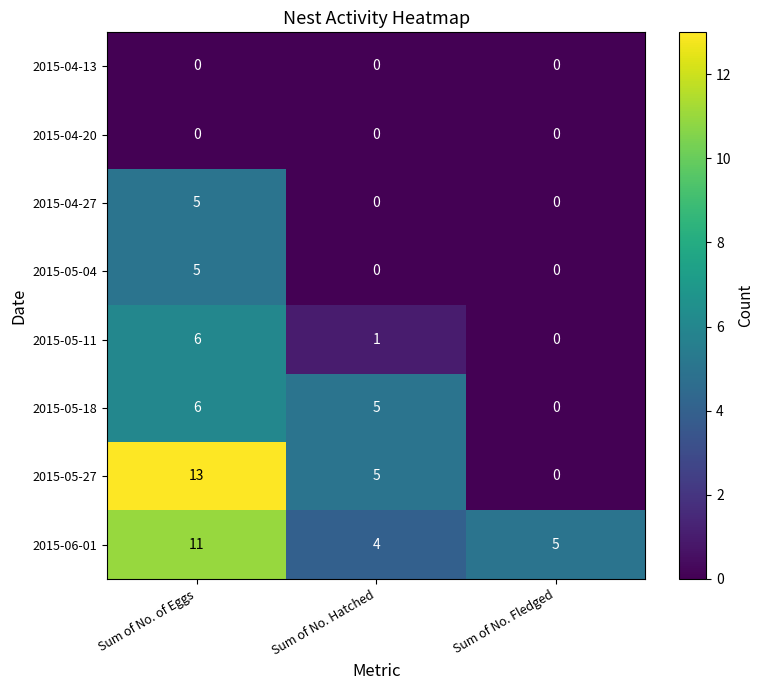

Which series has the largest total across all categories?

2015-06-01